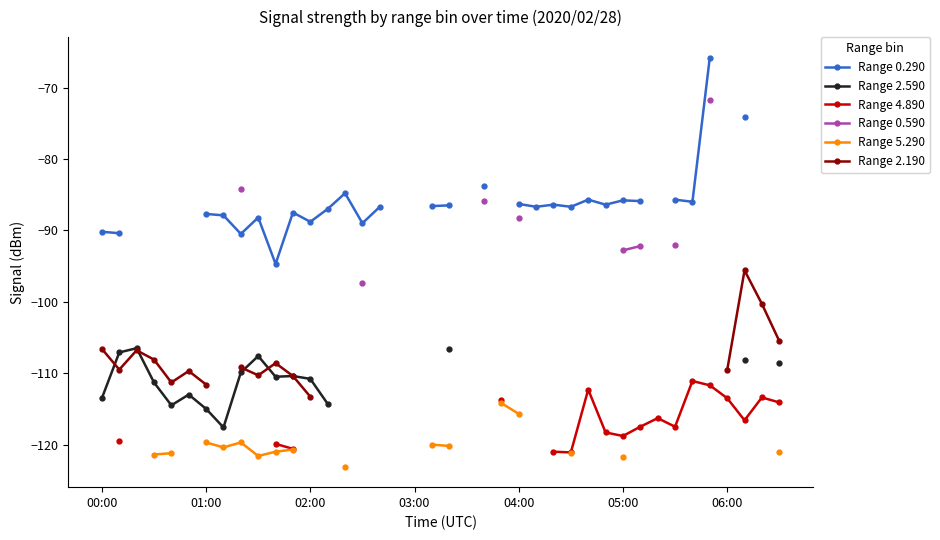

True or false: Range 4.890 and Range 2.190 intersect in this chart.

False